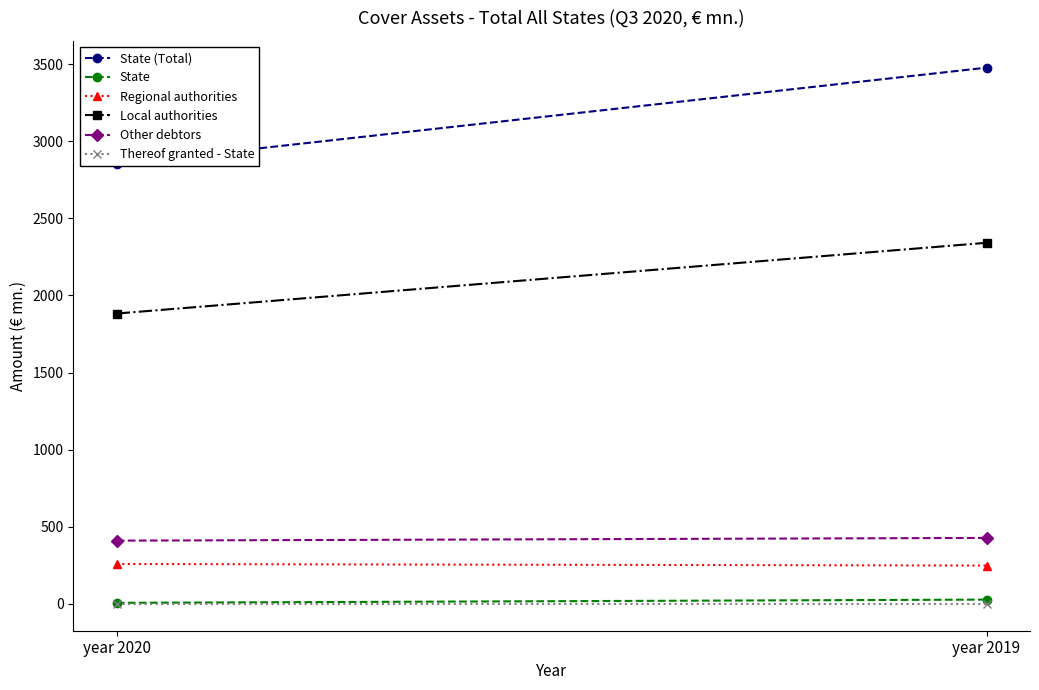

Which series has the widest spread of values?

State (Total)